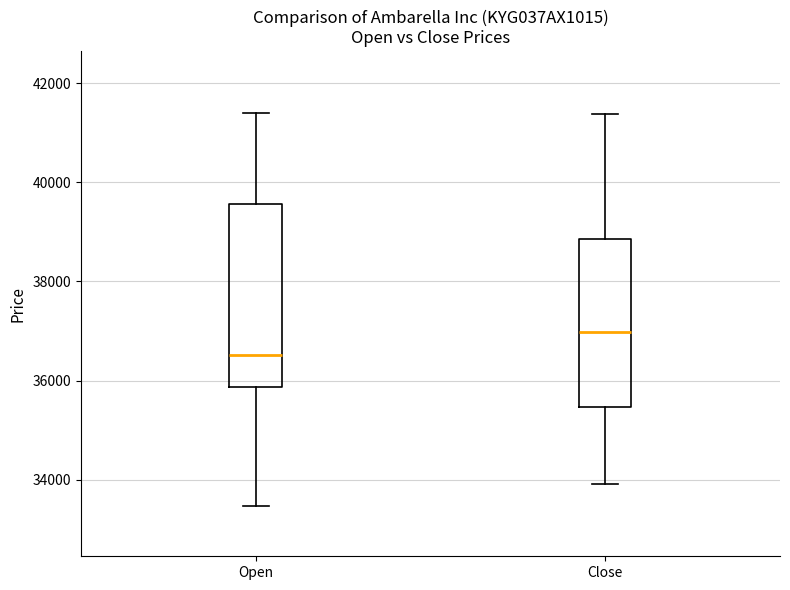

Reading left to right, read every box against the y-axis: the position of its median line, the range the box covers, and the ends of its whiskers. The values are not printed on the chart, so give them approximately, as read against the axis.

Open: median 36600, box 35800 to 39600, whiskers 33400 to 41400
Close: median 37000, box 35400 to 38800, whiskers 34000 to 41400